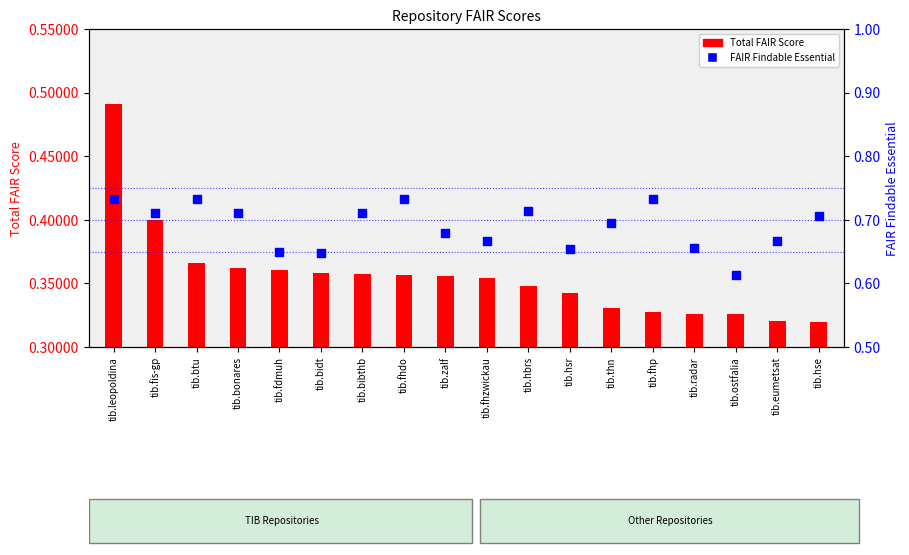

What are all the series names shown in the legend?

Total FAIR Score, FAIR Findable Essential